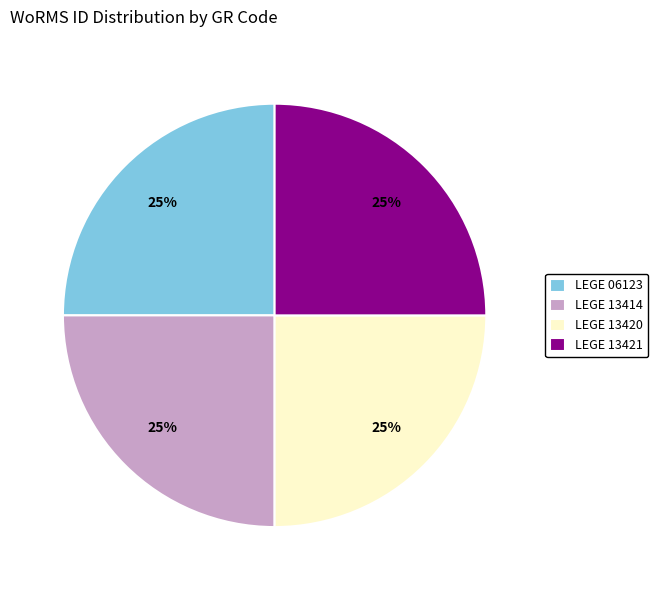

To the nearest percent, what is the combined percentage of LEGE 13414 and LEGE 13420?

50%